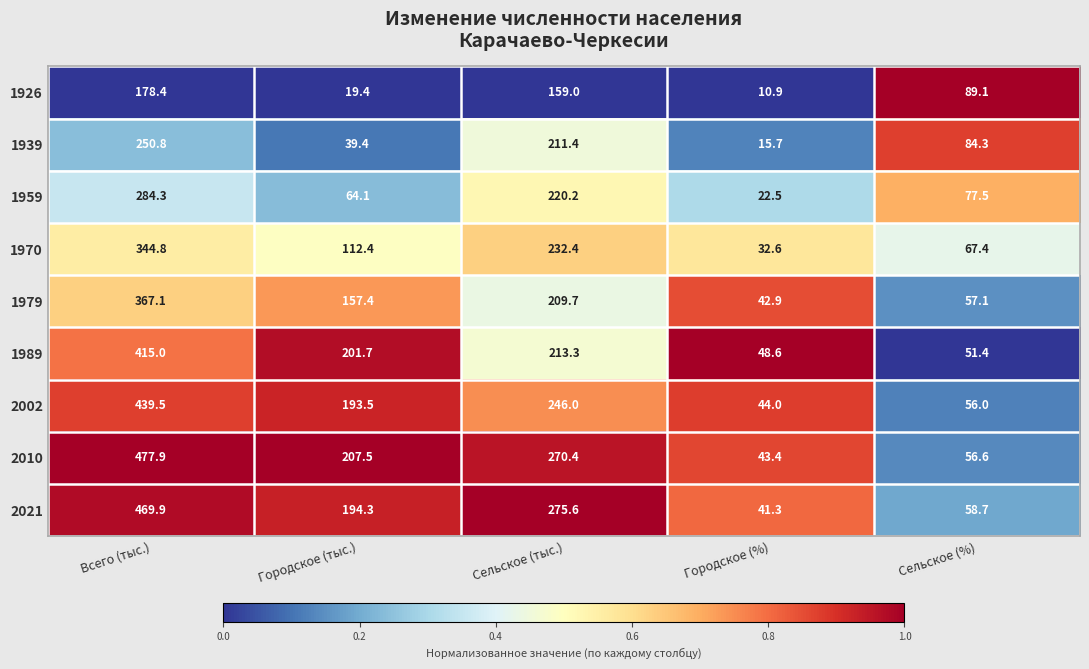

At which label does 1939 first exceed 84?

Всего (тыс.)